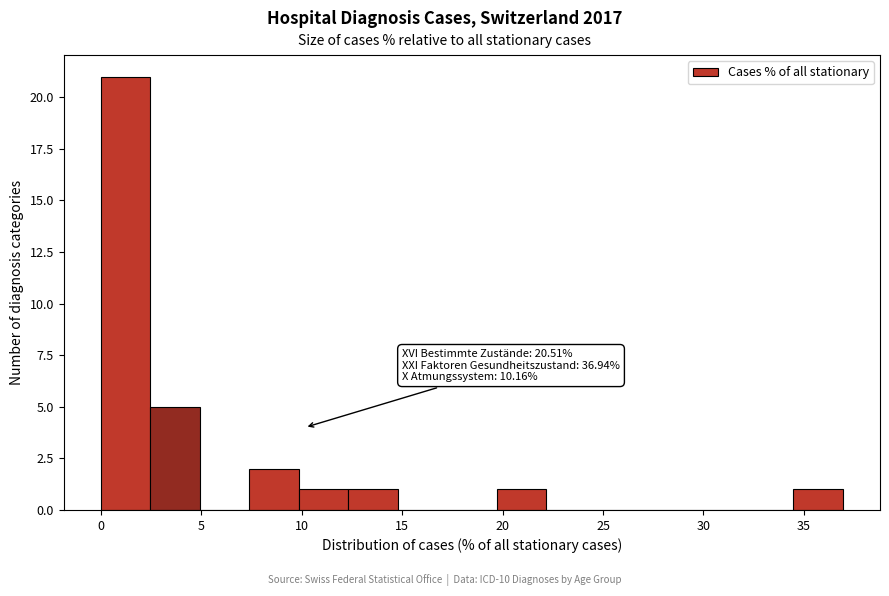

Over which range of the x-axis is the bar tallest?

0.0 to 2.5